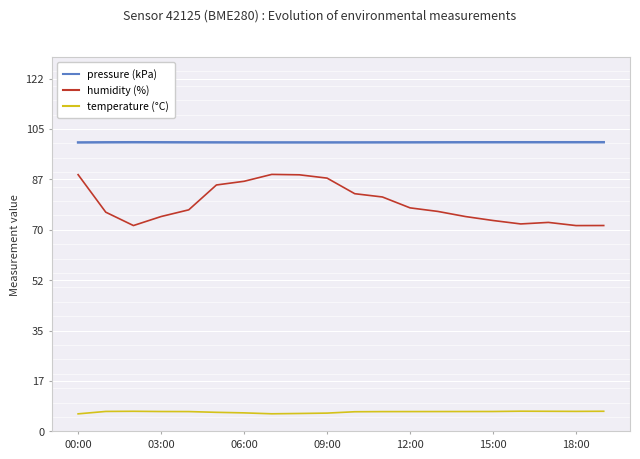

List the series in order of their overall mean, highest first.

pressure (kPa), humidity (%), temperature (°C)